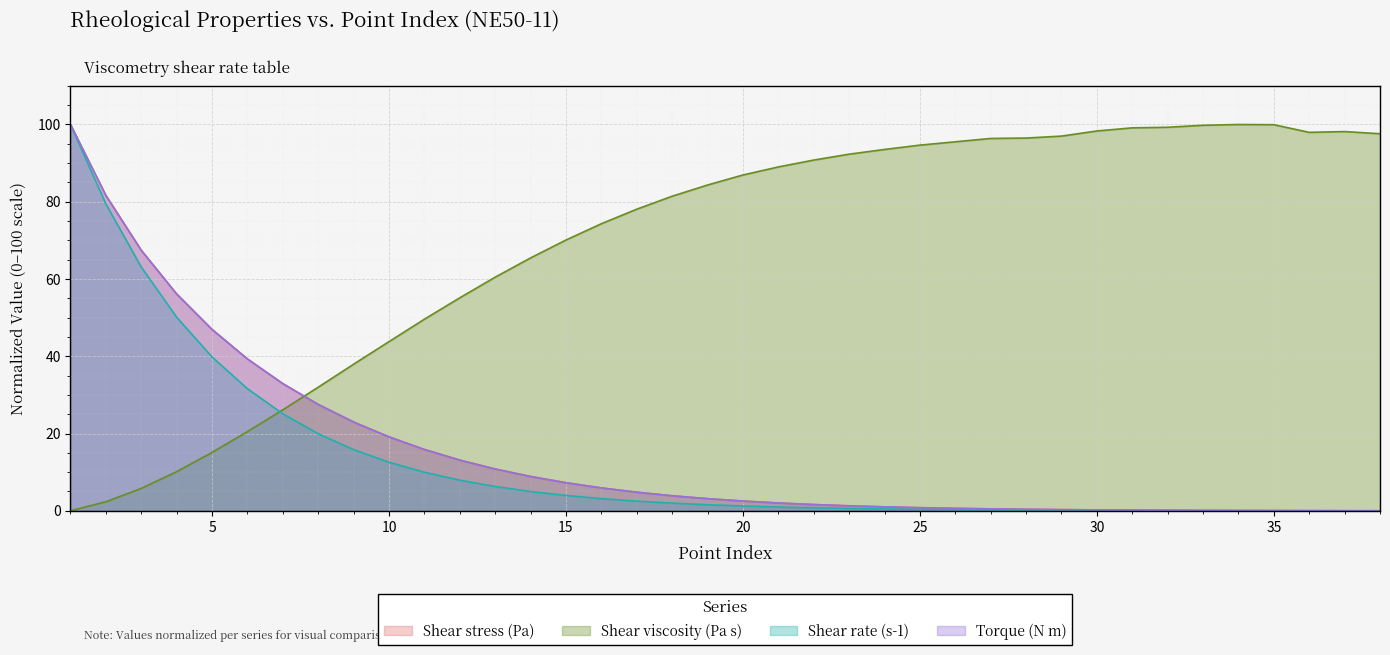

The Shear viscosity (Pa s) series shows 3.2 at 2. True or false?

False